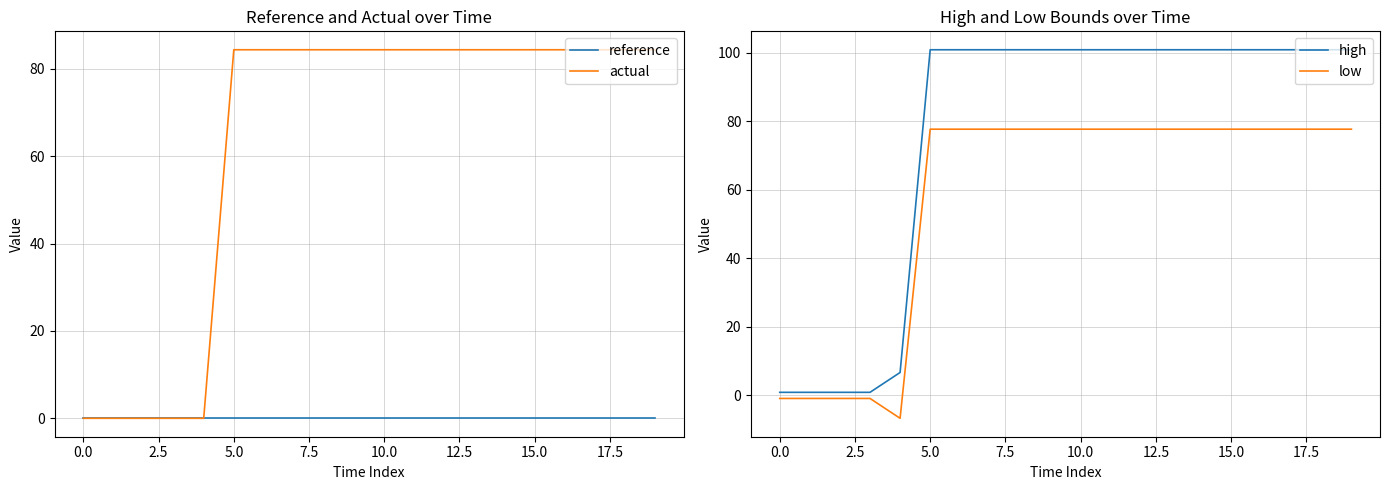

List the series in order of their peak value, lowest first.

reference, low, actual, high